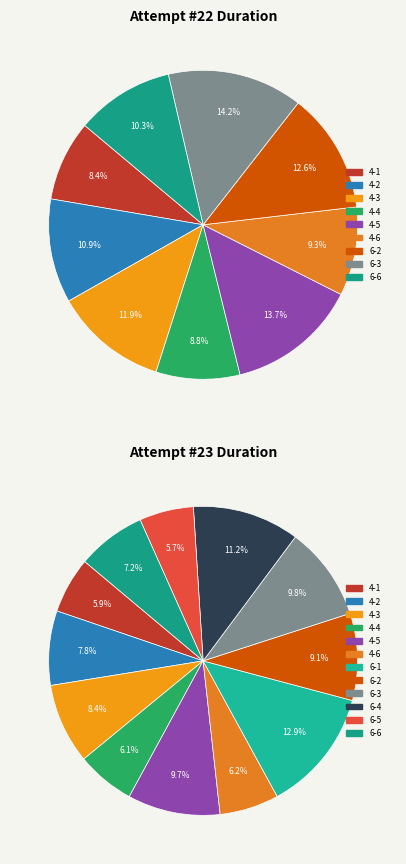

To the nearest percent, what percentage of the pie is 2?

8%